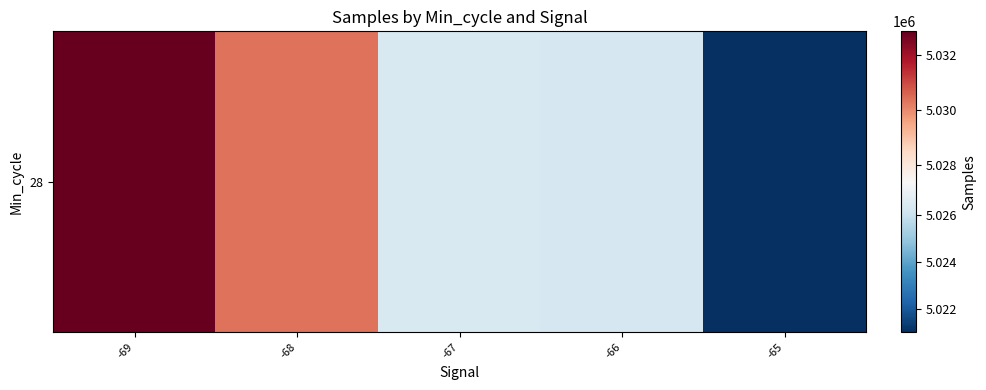

Rank the categories by value from lowest to highest.

-65, -66, -67, -68, -69